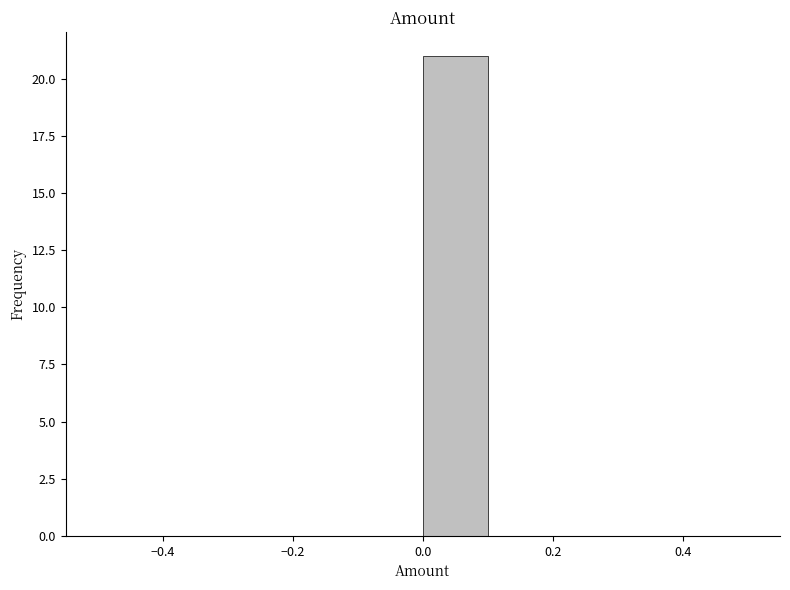

What is the height of the bar covering 0.0 to 0.1 on the x-axis? The values are not printed on the chart, so give them approximately, as read against the axis.

21